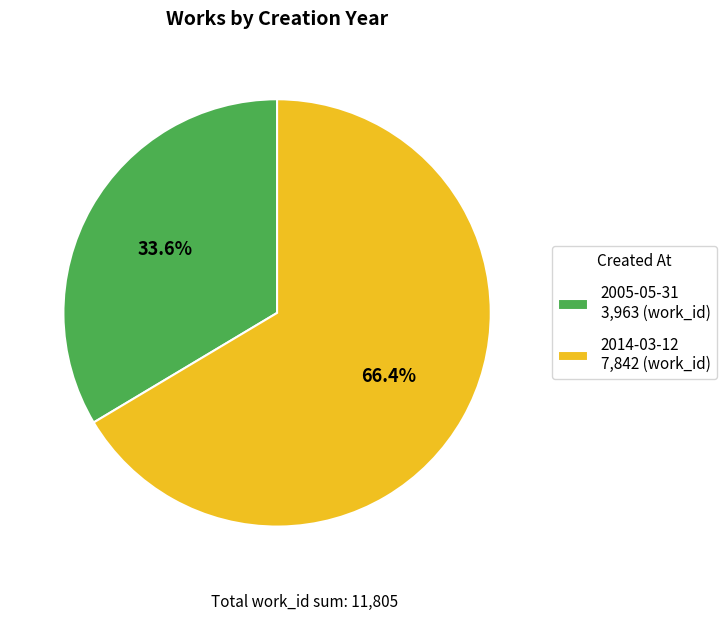

How many segments does this pie chart have?

2